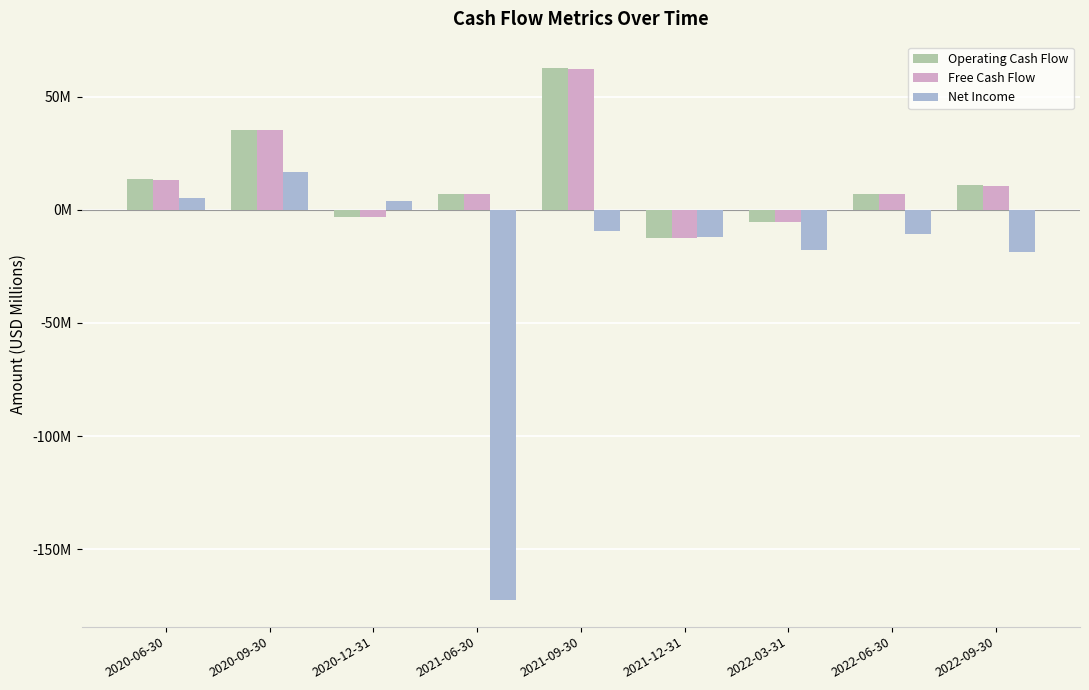

Which category has the highest value in the Net Income series?

2020-09-30